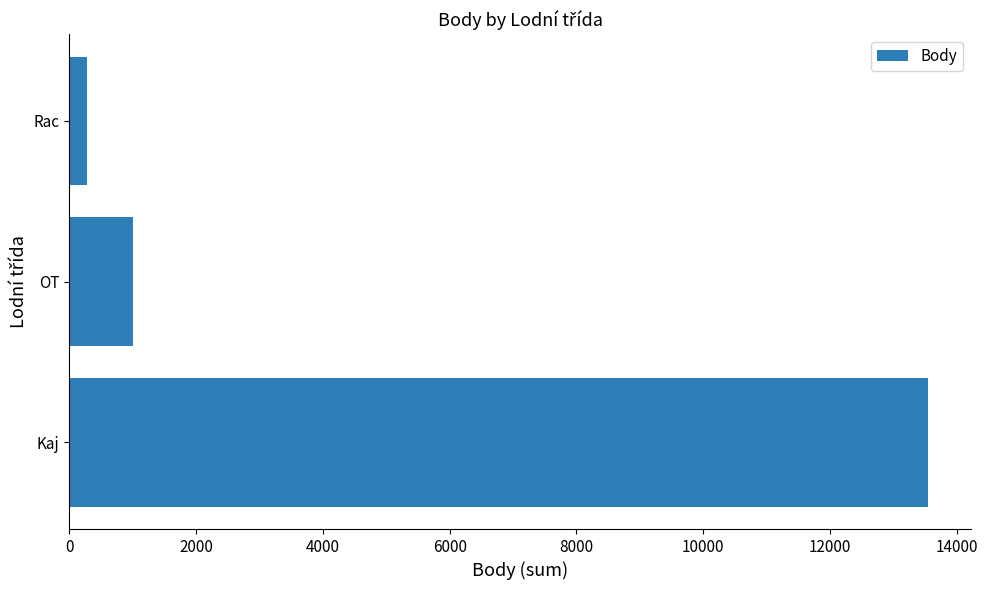

Where is the data nearest to the value 6910?

OT